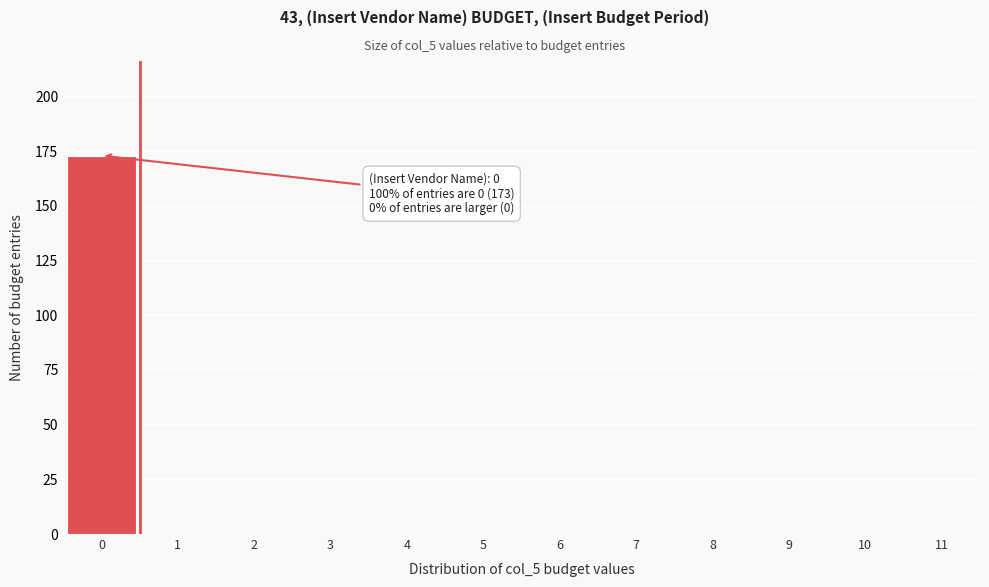

Over which range of the x-axis is the bar tallest?

-0.5 to 0.5